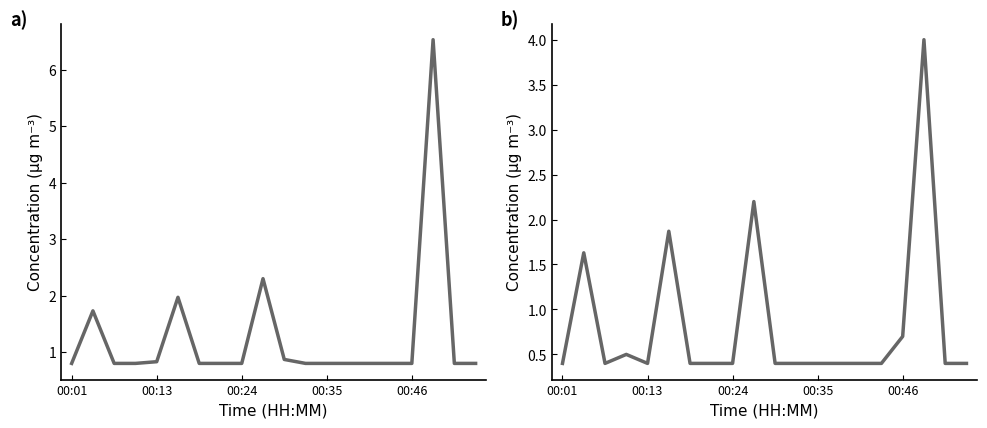

How many interior local valleys does the P2 series have?

2